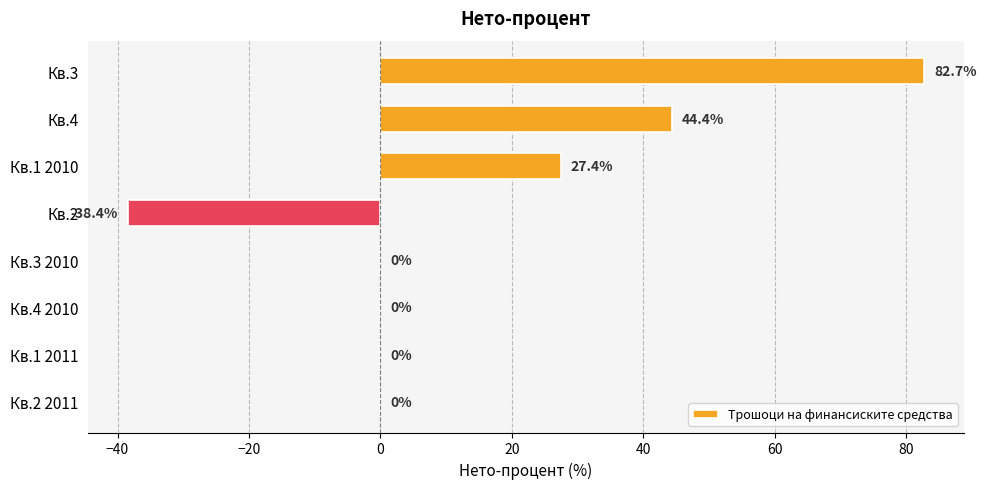

What is the change in value from Кв.4 to Кв.1 2010?

-17.0